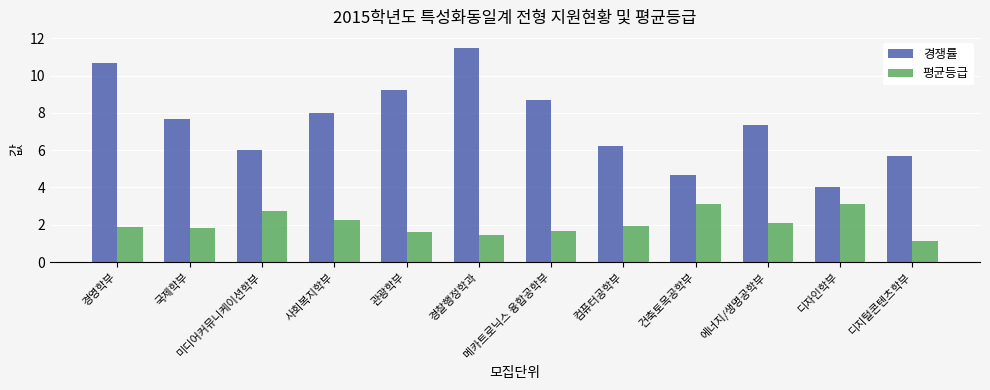

Rank the series by their average value, from lowest to highest.

평균등급, 경쟁률